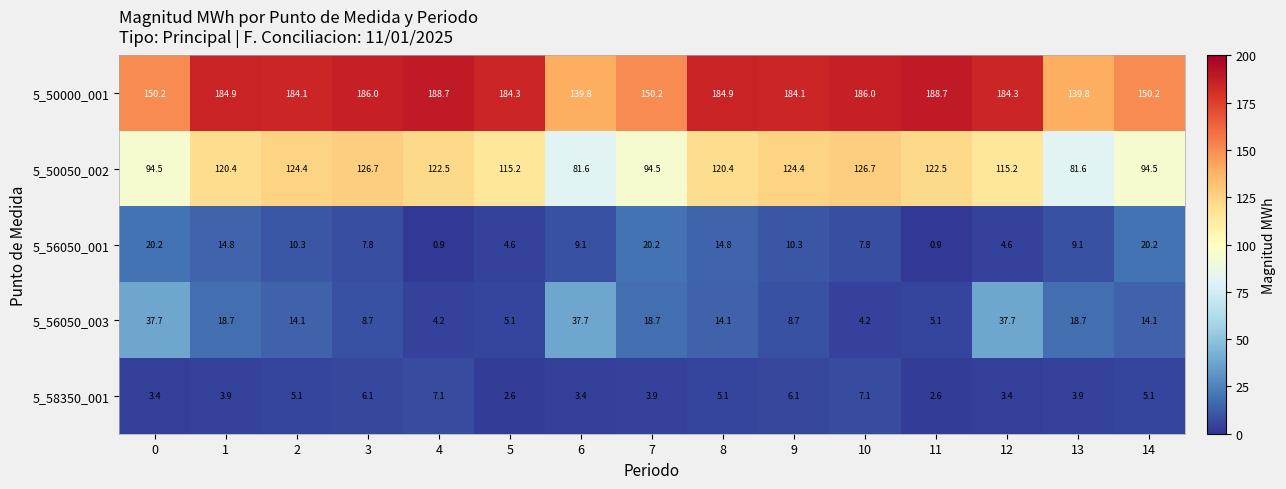

What is the approximate value of 5_56050_003 at 14?

14.1